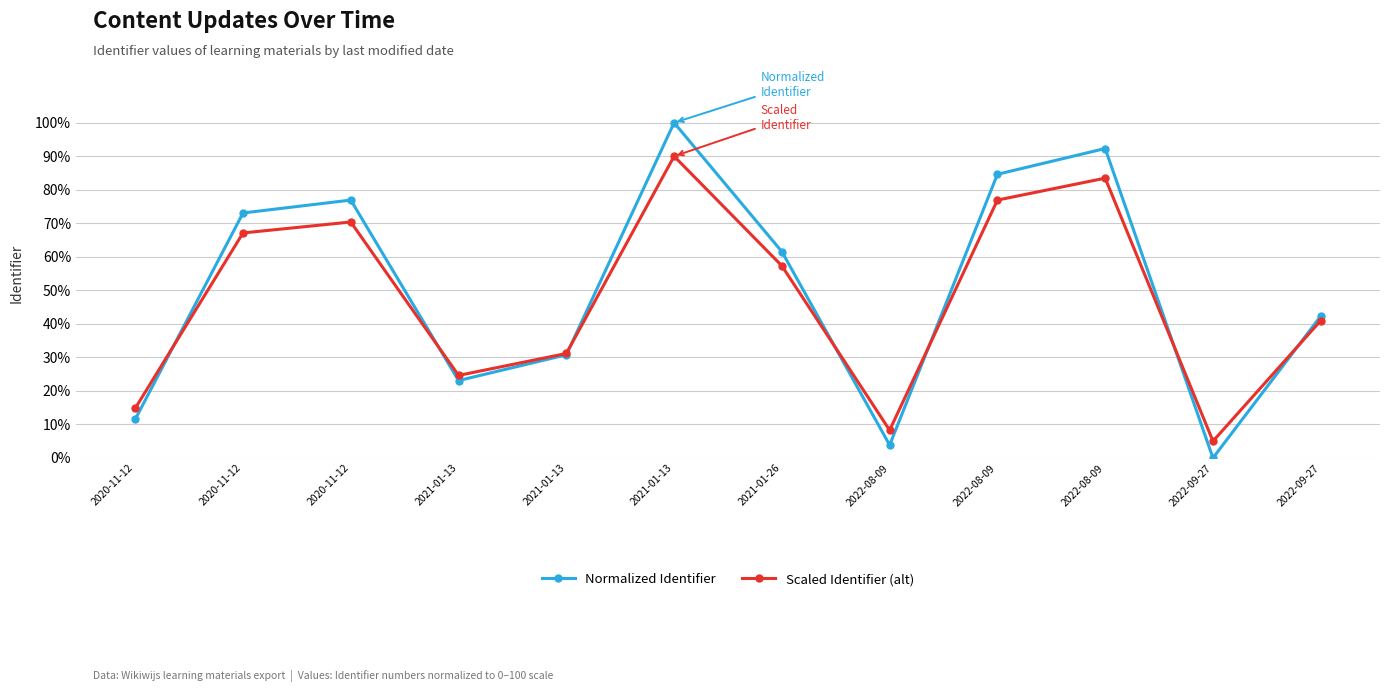

At how many categories does at least one series exceed 62?

5